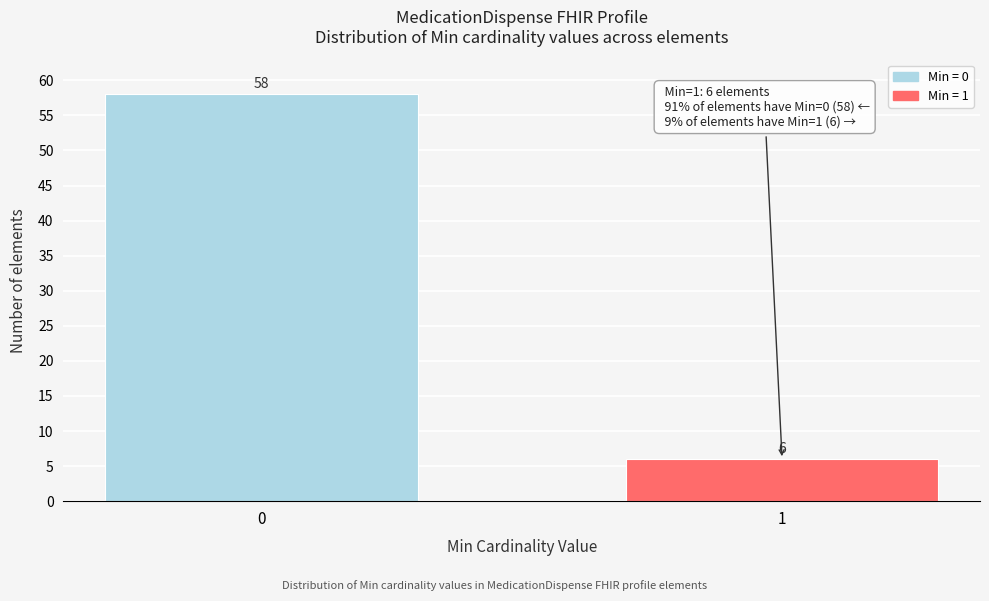

Reading left to right, what are all the values shown in this chart?

0=58	1=6